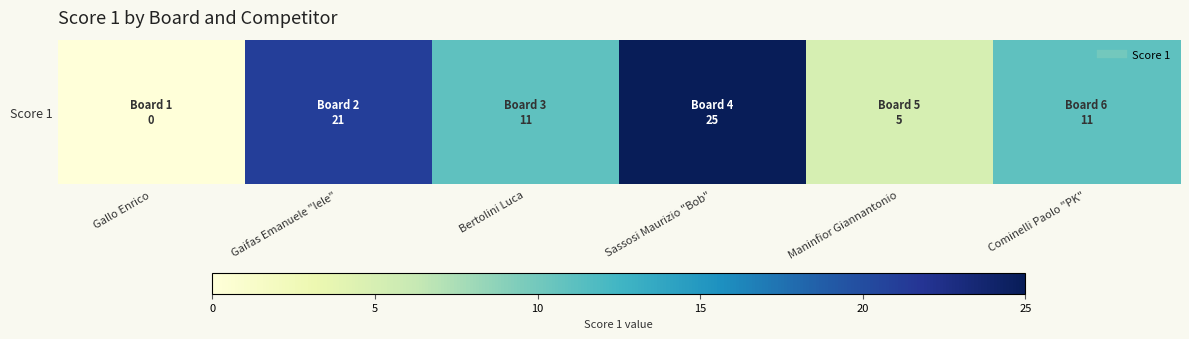

What is the change in value from Gaifas Emanuele "lele" to Sassosi Maurizio "Bob"?

+4